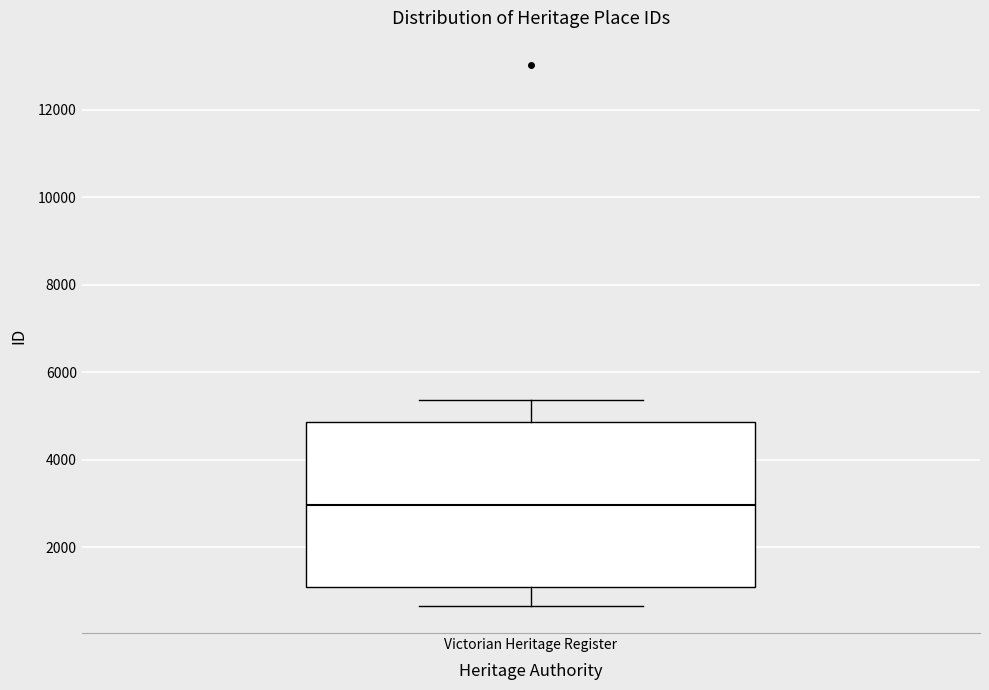

Read this box plot against the y-axis: the position of the median line, the range covered by the box, and the ends of both whiskers. The values are not printed on the chart, so give them approximately, as read against the axis.

median 3000, box 1000 to 4800, whiskers 600 to 5400